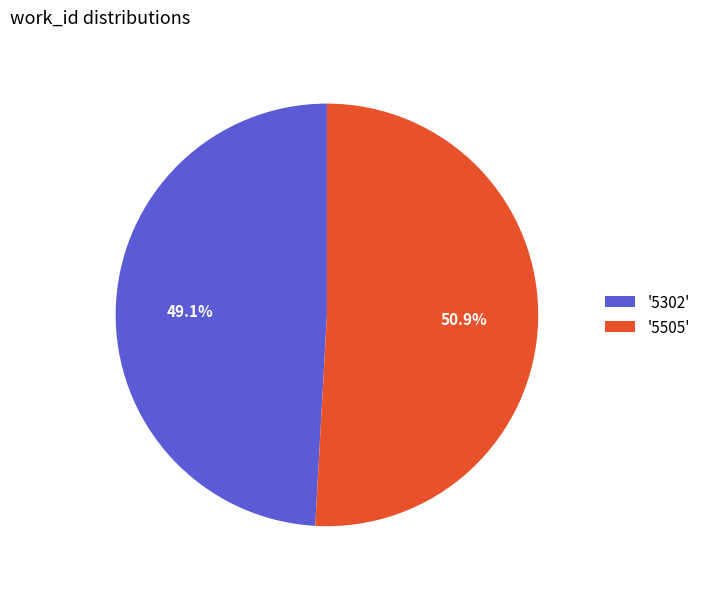

How much of the chart is everything except '5302'?

50.9%